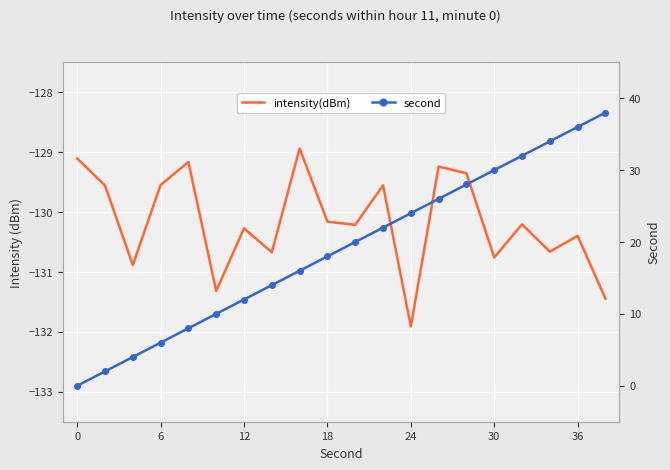

List the series in order of their peak value, lowest first.

intensity(dBm), second